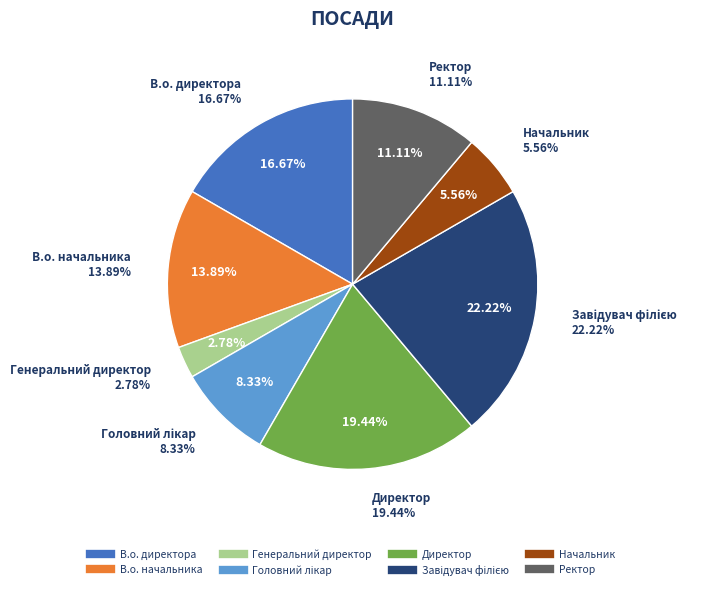

To the nearest percent, what portion does Начальник represent?

6%